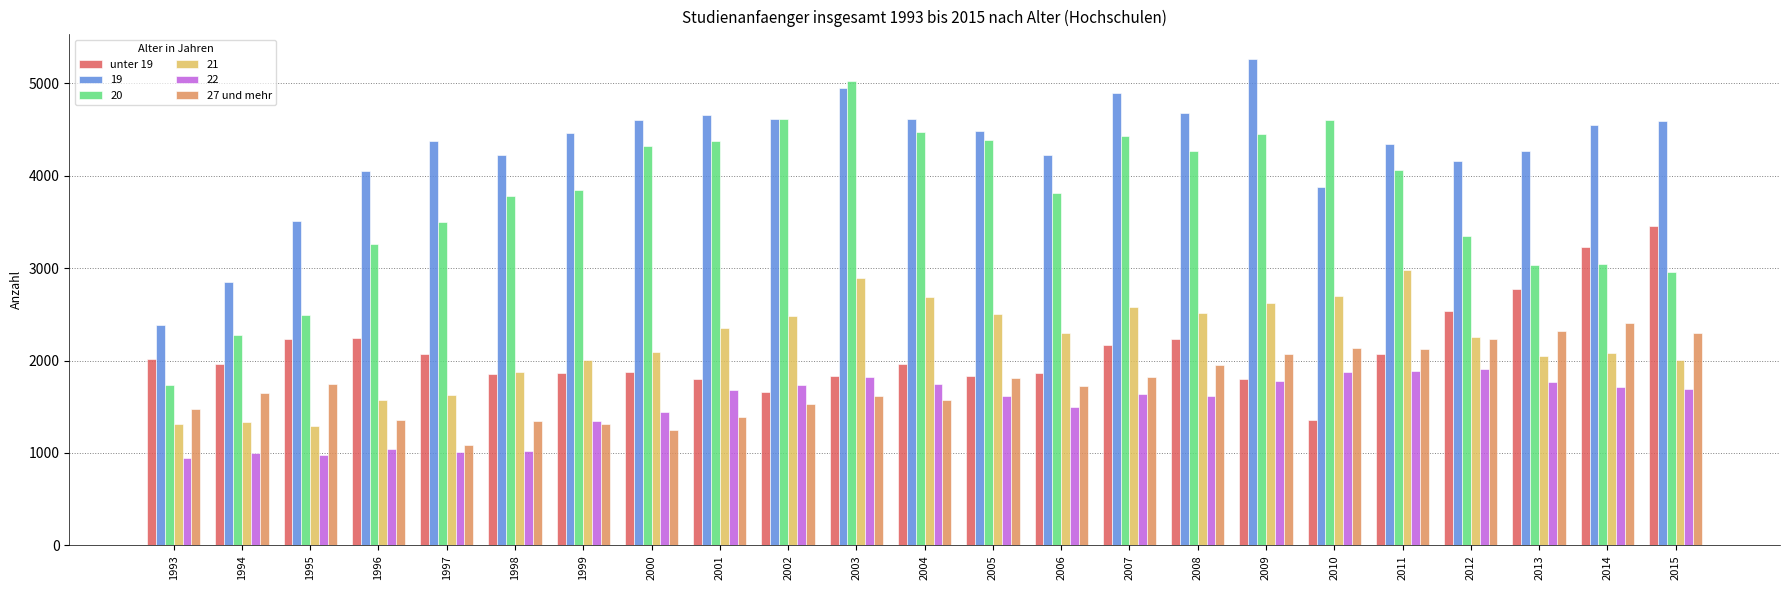

Which series has the widest spread of values?

20